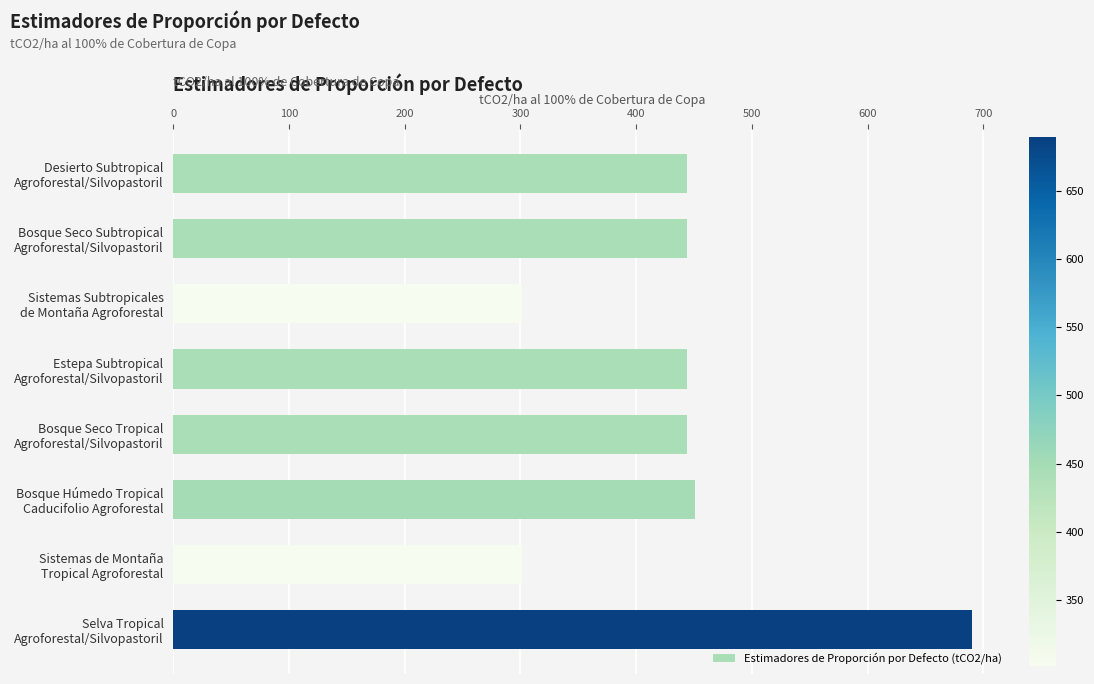

Reading top to bottom, transcribe all the data shown in this chart.

444	444	301	444	444	451	301	690